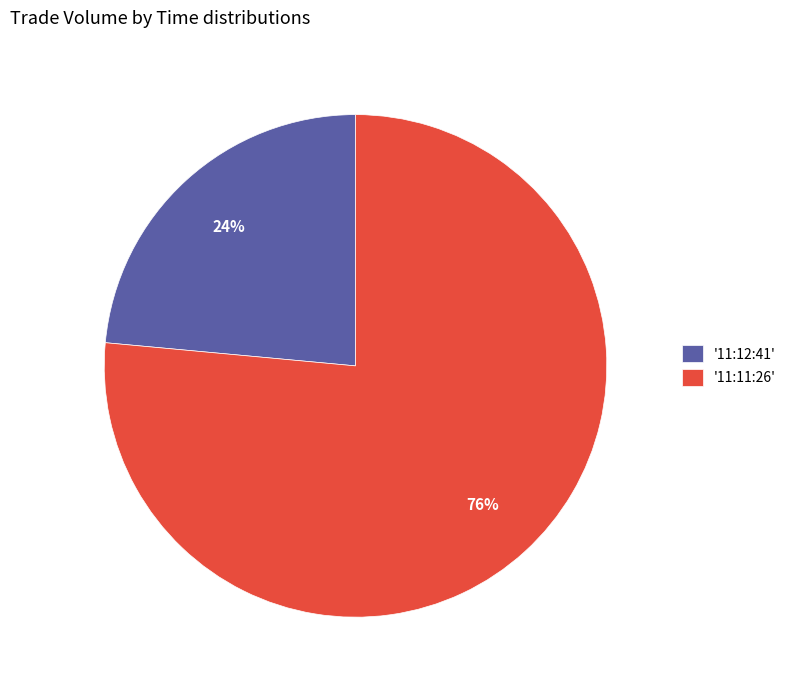

Combined, do '11:11:26' and '11:12:41' account for over 50%?

Yes